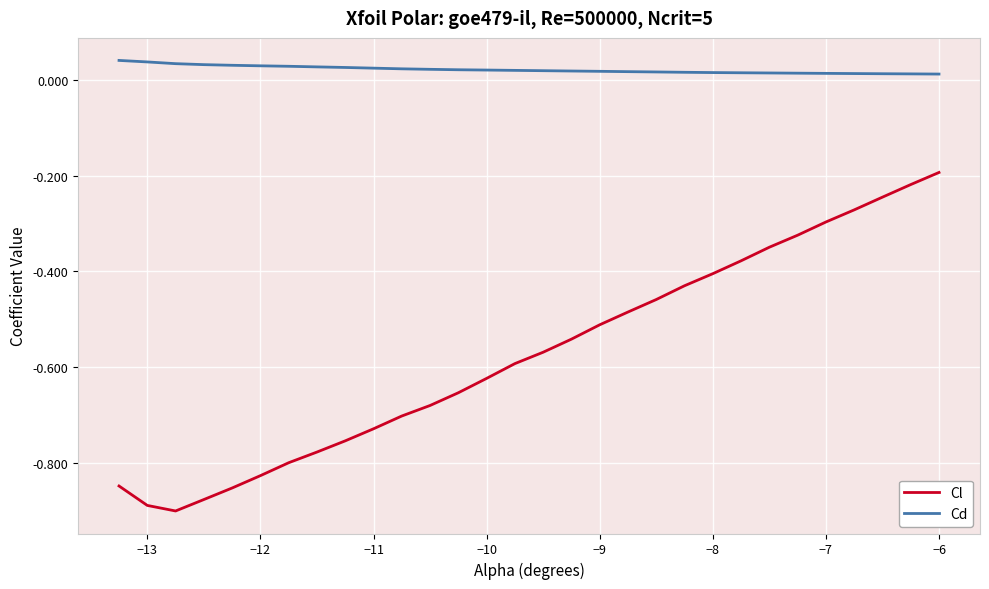

Which series has the largest total across all categories?

Cd